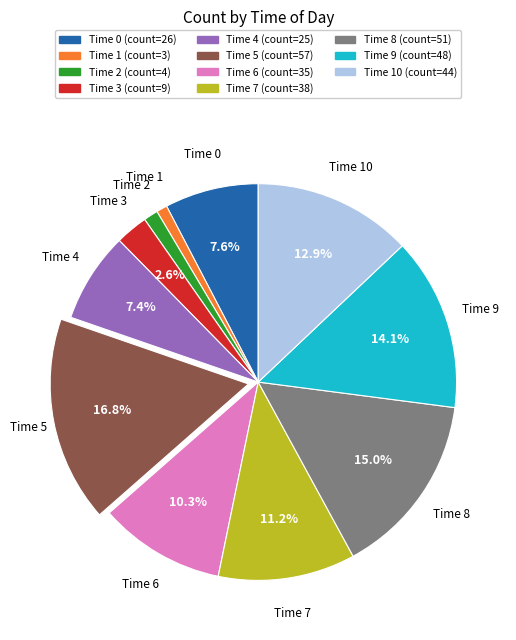

Is there a majority slice in this chart?

No